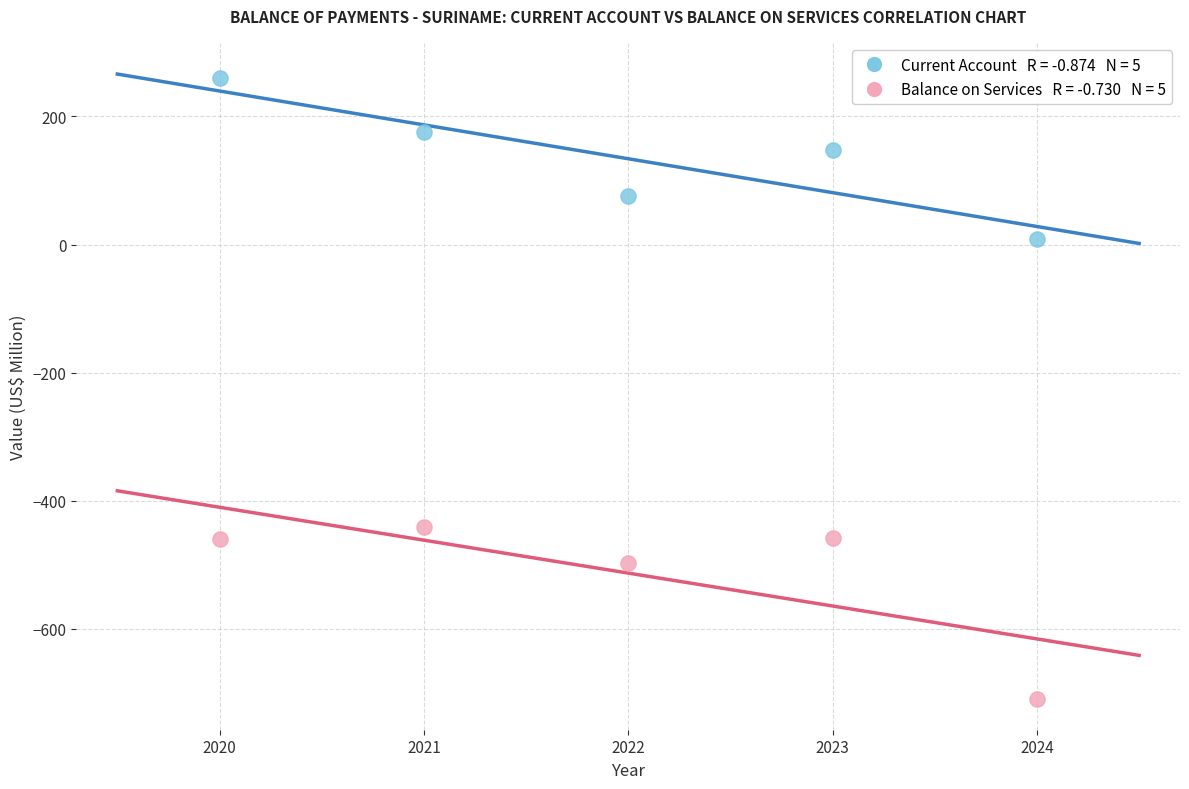

Across all series, what Y value is closest to -224?

-442.0